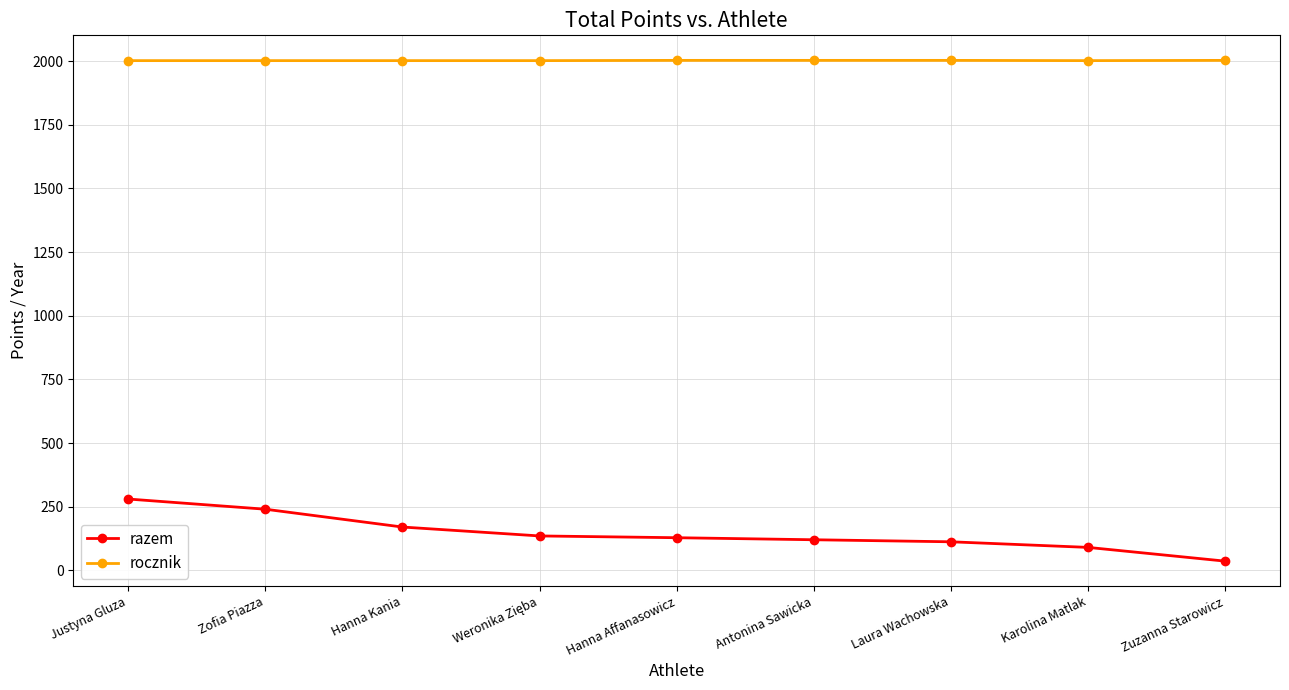

Which series has the largest total across all categories?

rocznik